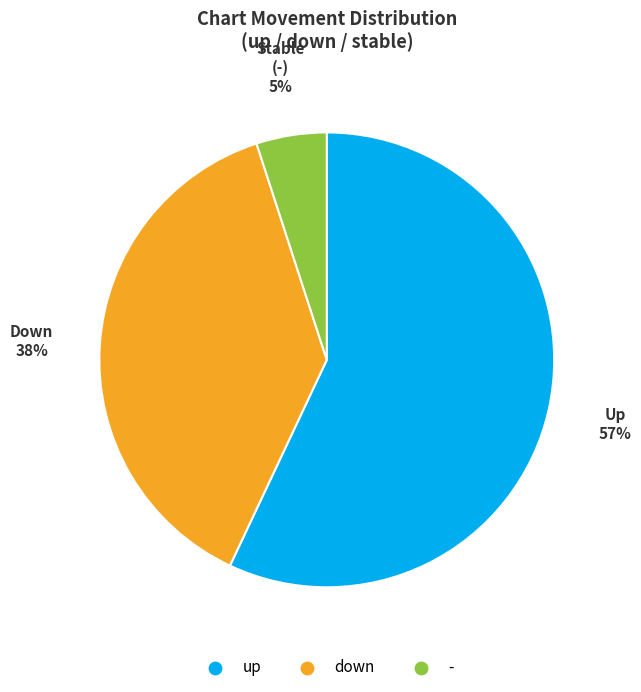

To the nearest percent, what percentage of the pie is -?

5%